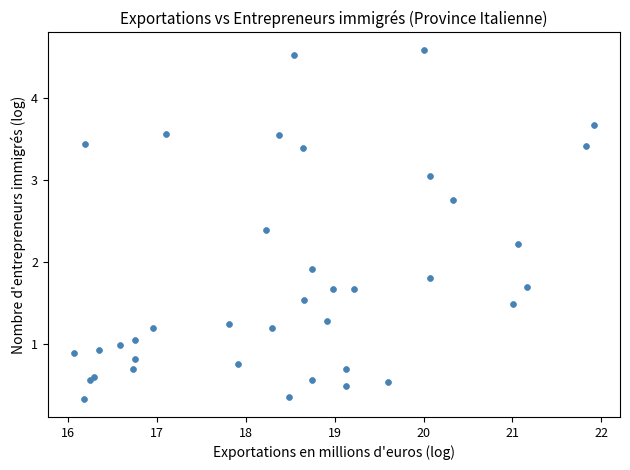

What Y value in the scatter plot is closest to 2?

1.9